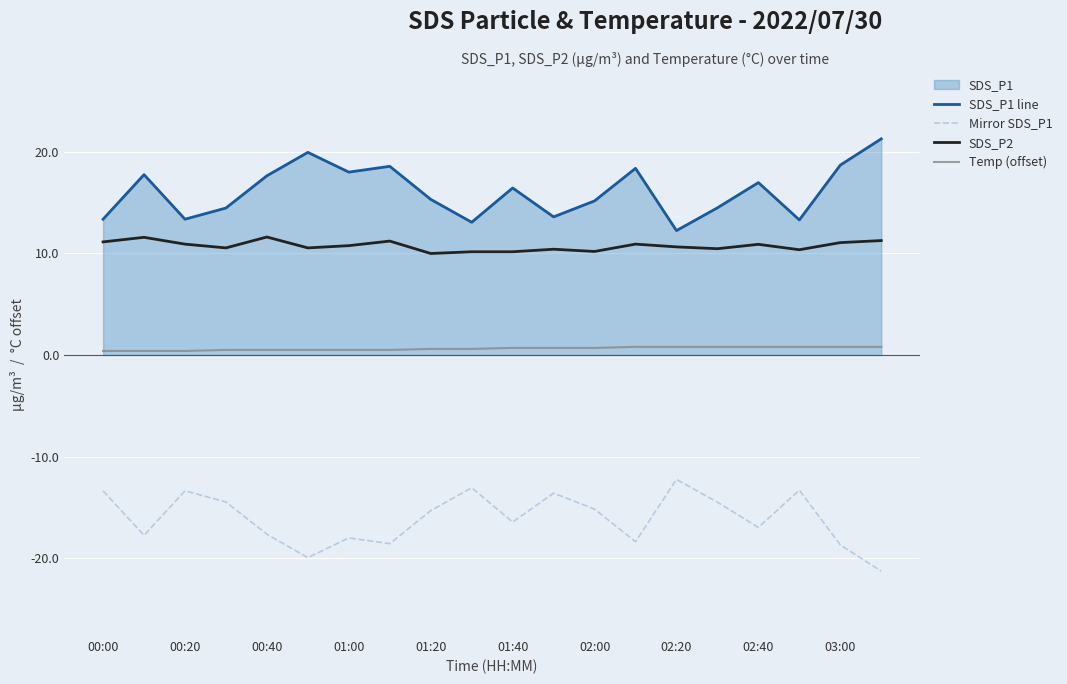

True or false: Mirror SDS_P1 has a value of -4.7 at 17.

False